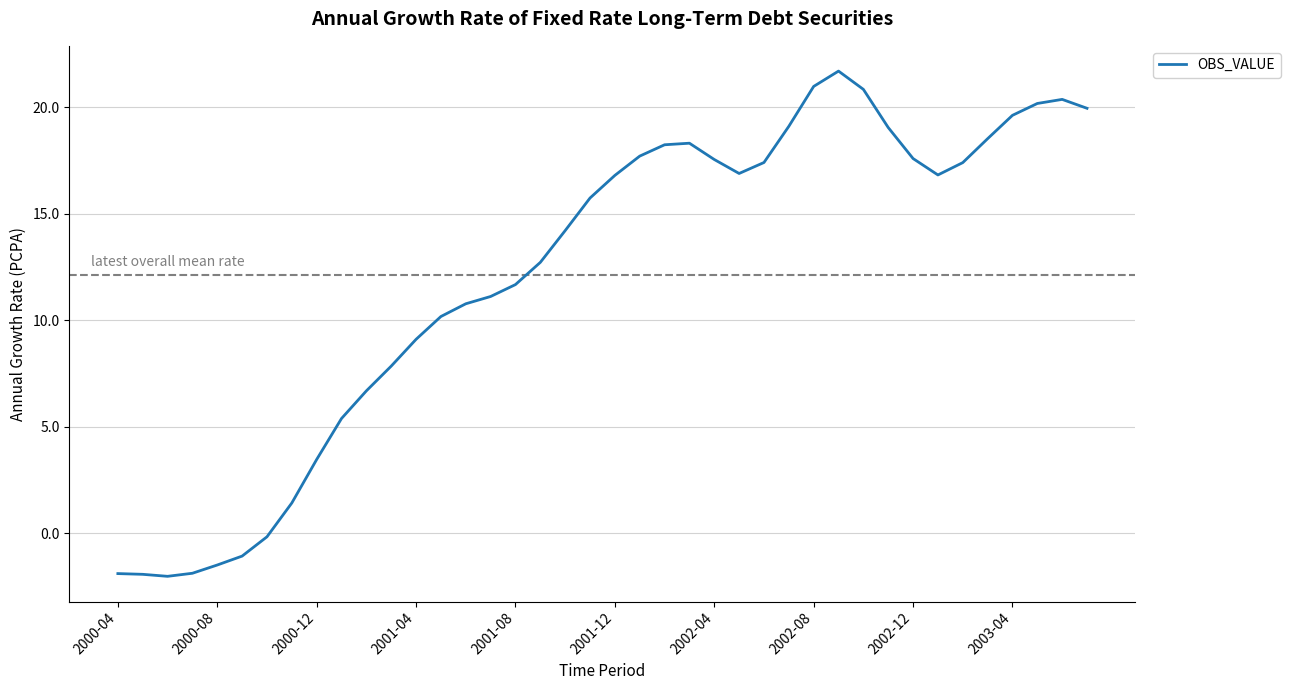

What is the greatest value displayed?

21.7